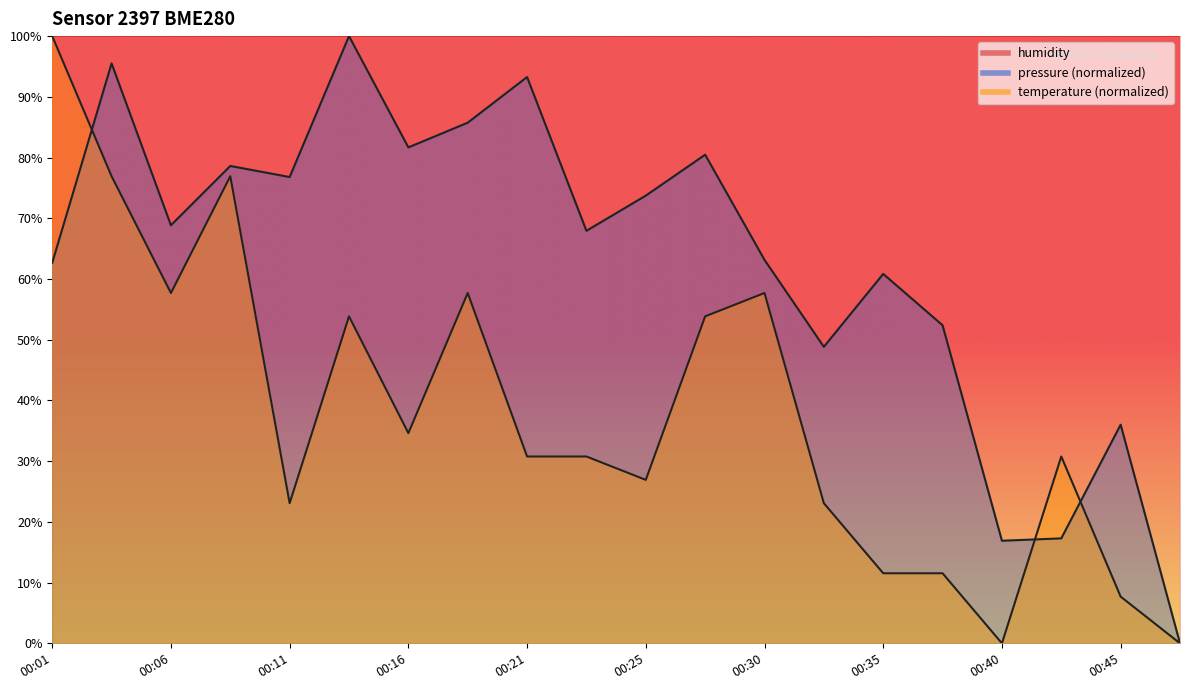

Reading left to right, extract all data points from this chart.

pressure: 00:01=62.7	00:04=95.5	00:06=68.8	00:08=78.6	00:11=76.8	00:13=100.0	00:16=81.7	00:18=85.7	00:21=93.3	00:23=67.9	00:25=73.7	00:28=80.5	00:30=63.2	00:33=48.8	00:35=60.8	00:38=52.4	00:40=16.9	00:42=17.3	00:45=36.0	00:47=0.0
temperature: 00:01=100.0	00:04=76.9	00:06=57.7	00:08=76.9	00:11=23.1	00:13=53.8	00:16=34.6	00:18=57.7	00:21=30.8	00:23=30.8	00:25=26.9	00:28=53.8	00:30=57.7	00:33=23.1	00:35=11.5	00:38=11.5	00:40=0.0	00:42=30.8	00:45=7.7	00:47=0.0